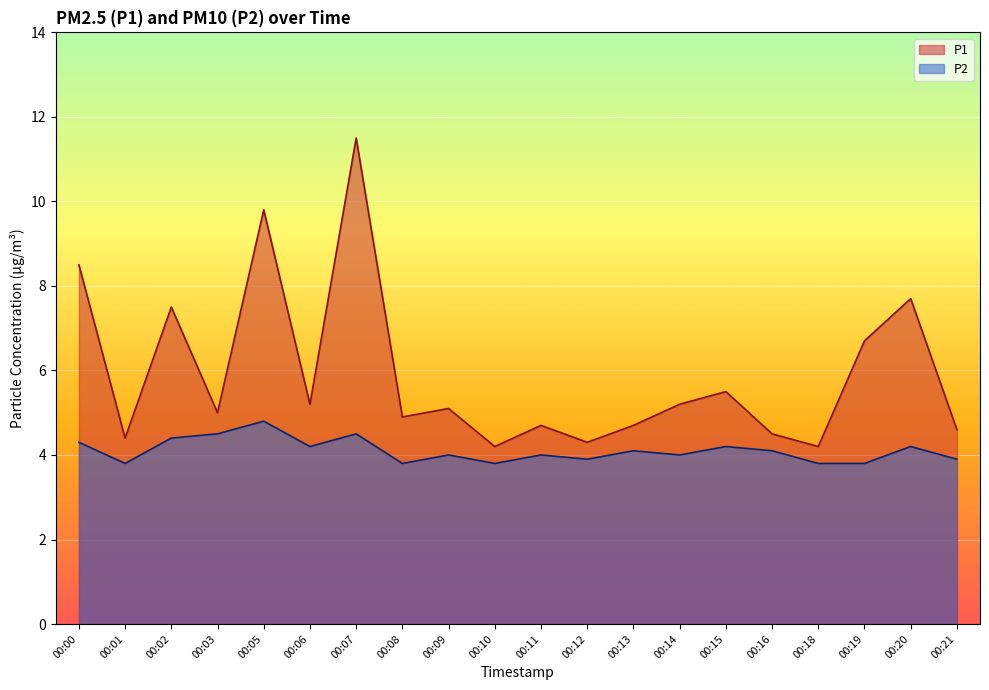

The P1 series shows 3.0 at 00:16. True or false?

False